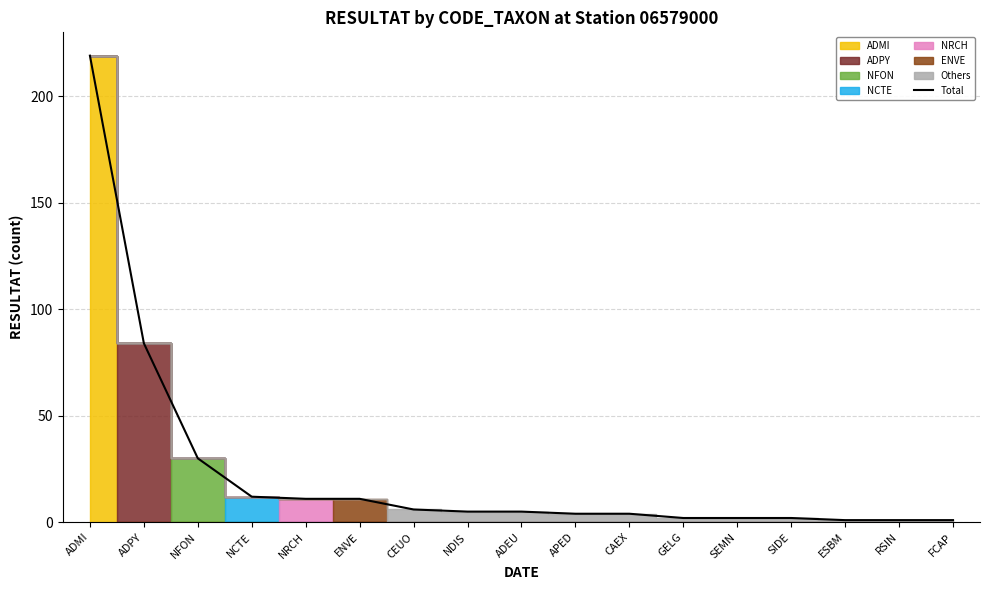

Rank the categories by value from highest to lowest.

ADMI, ADPY, NFON, NCTE, NRCH, ENVE, CEUO, NDIS, ADEU, APED, CAEX, GELG, SEMN, SIDE, ESBM, RSIN, FCAP